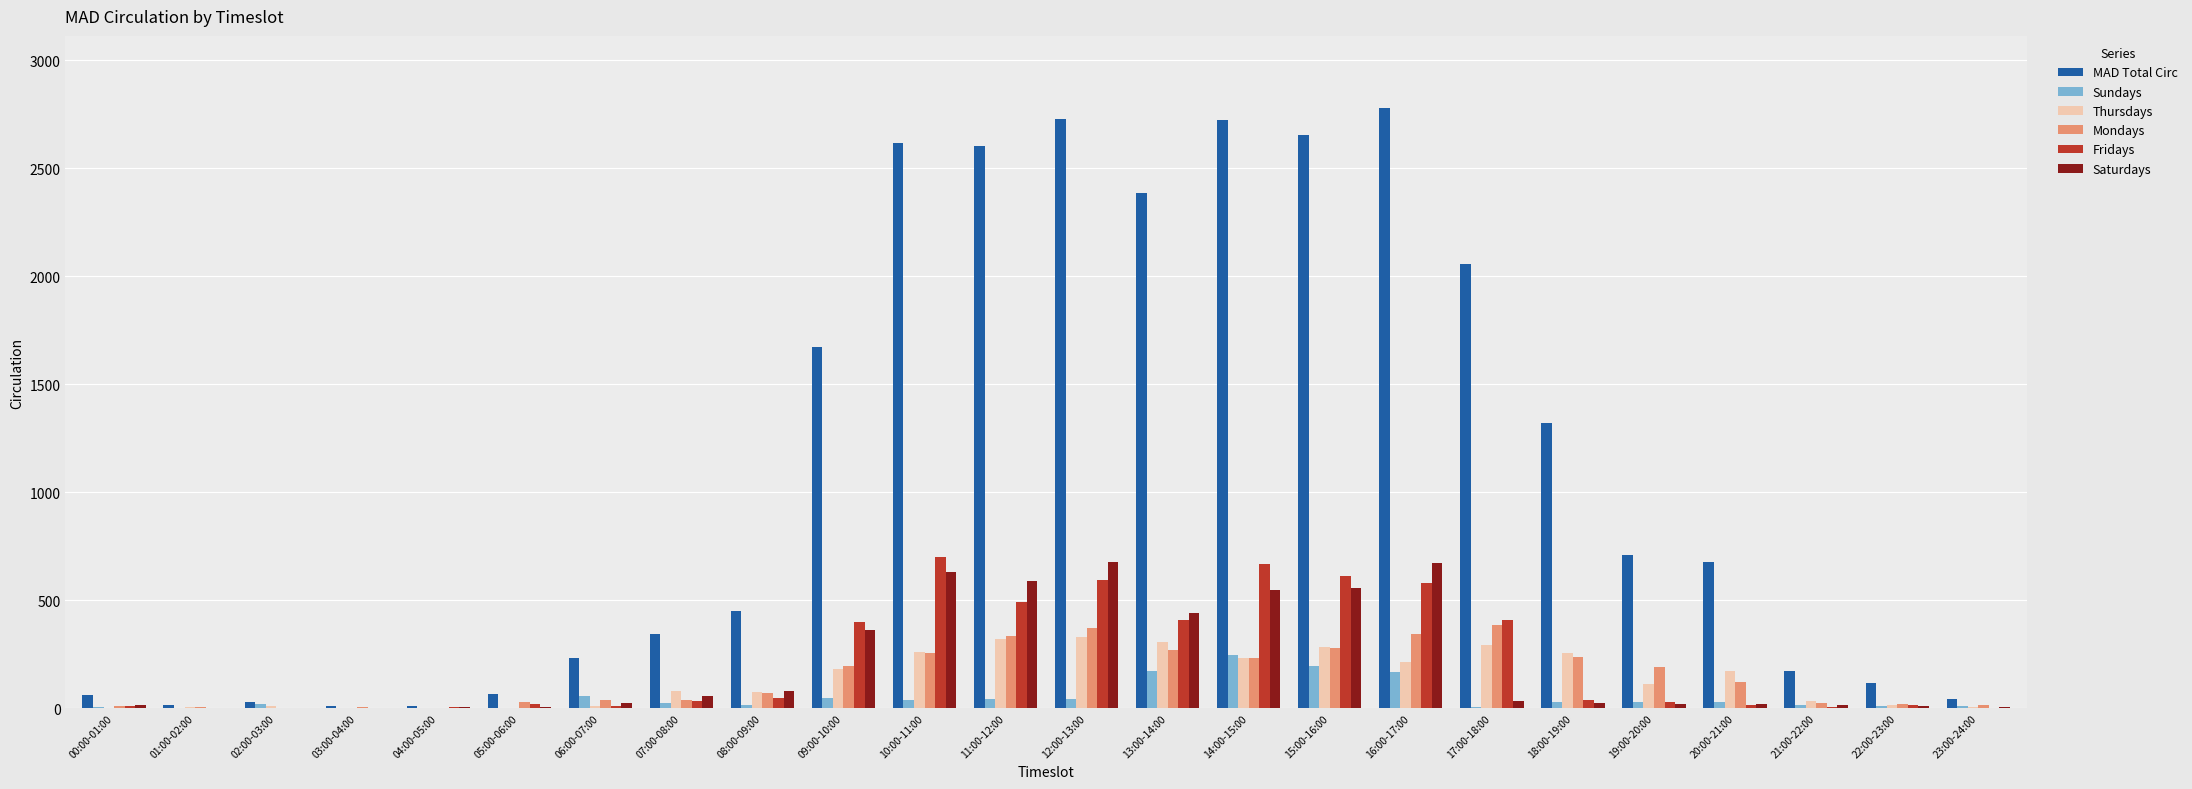

What is the sum of all Saturdays values?

4766